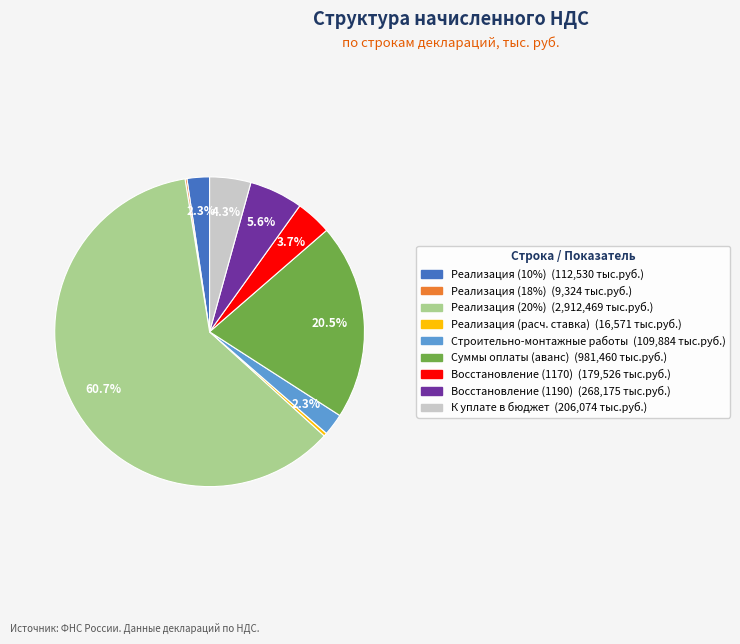

Is there any slice that represents more than half of the pie?

Yes